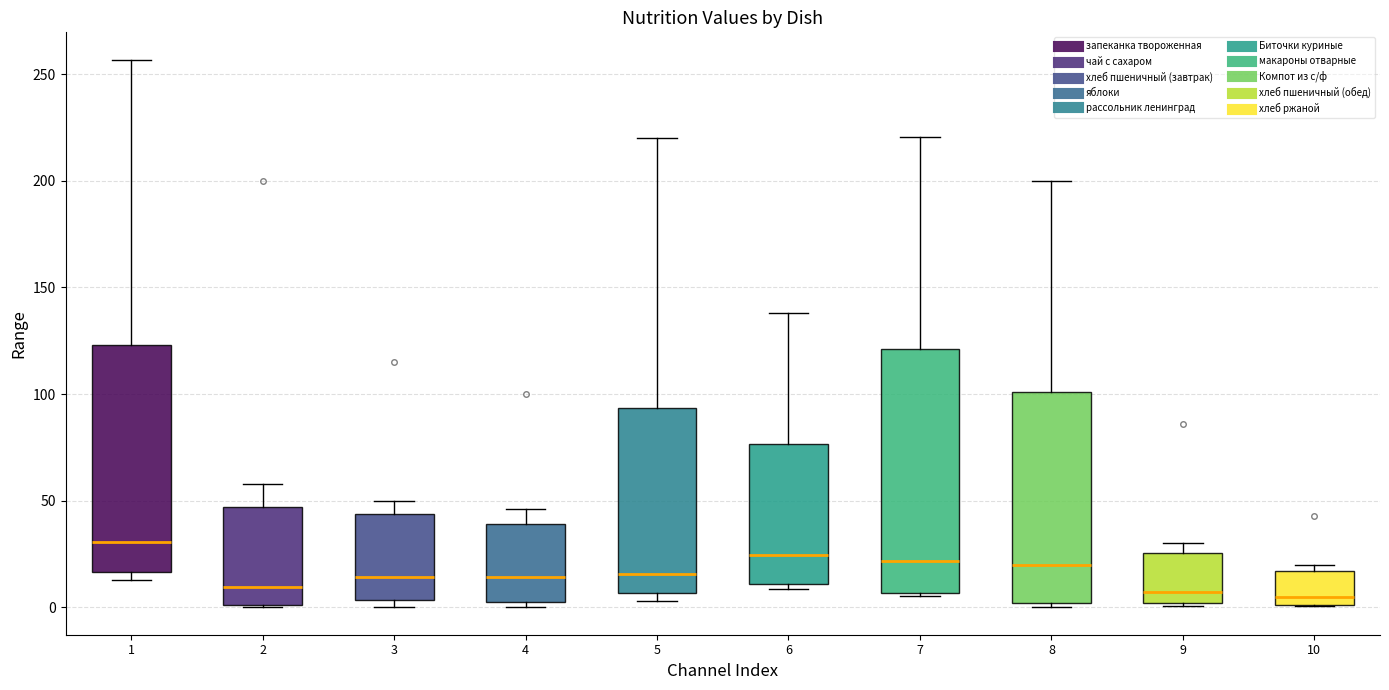

Which box is the tallest, from its lower edge to its upper edge?

7